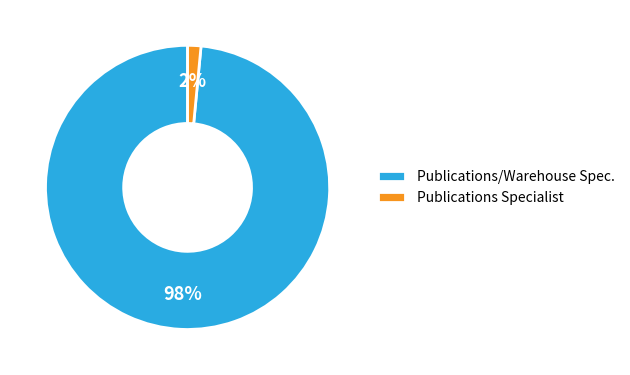

Combined, do Publications/Warehouse Spec. and Publications Specialist account for over 50%?

Yes